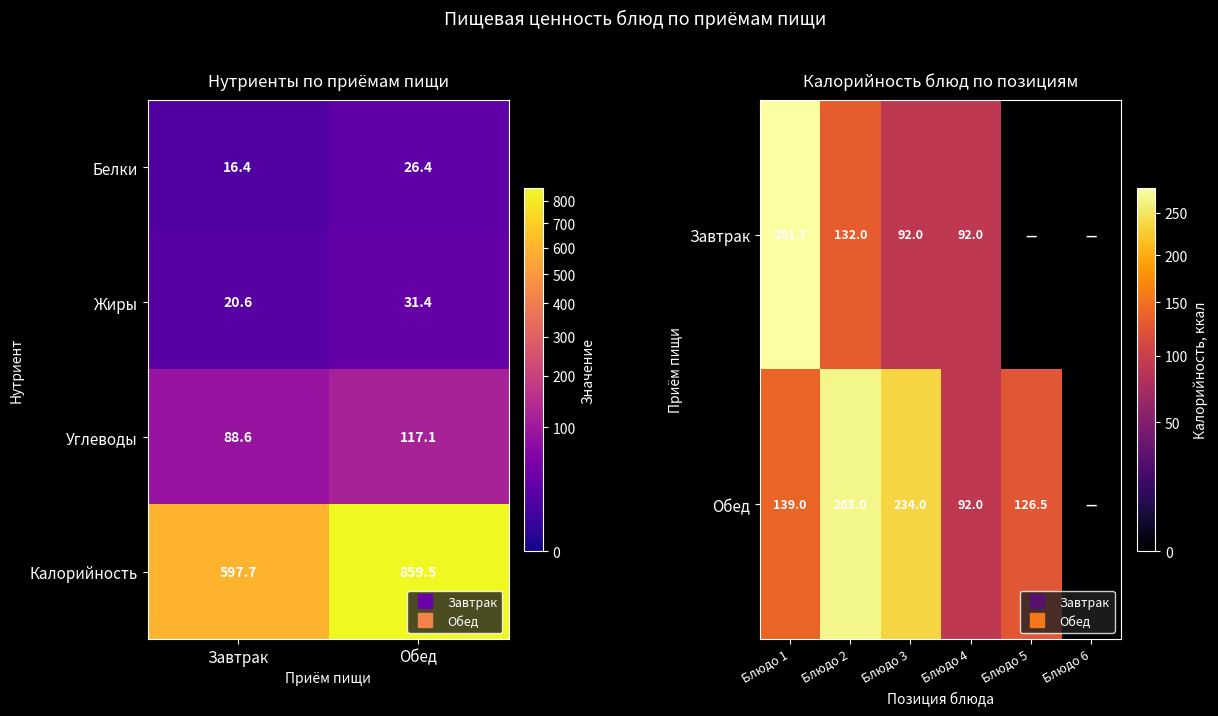

True or false: the data shows 234.0 at Блюдо 3.

True